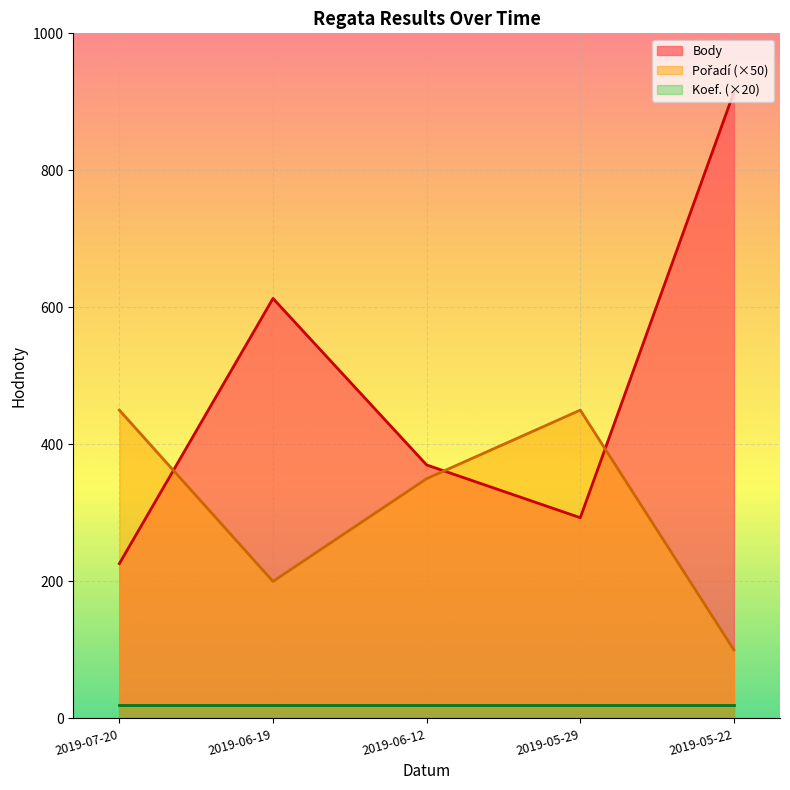

How many Pořadí values are between 200 and 450?

4